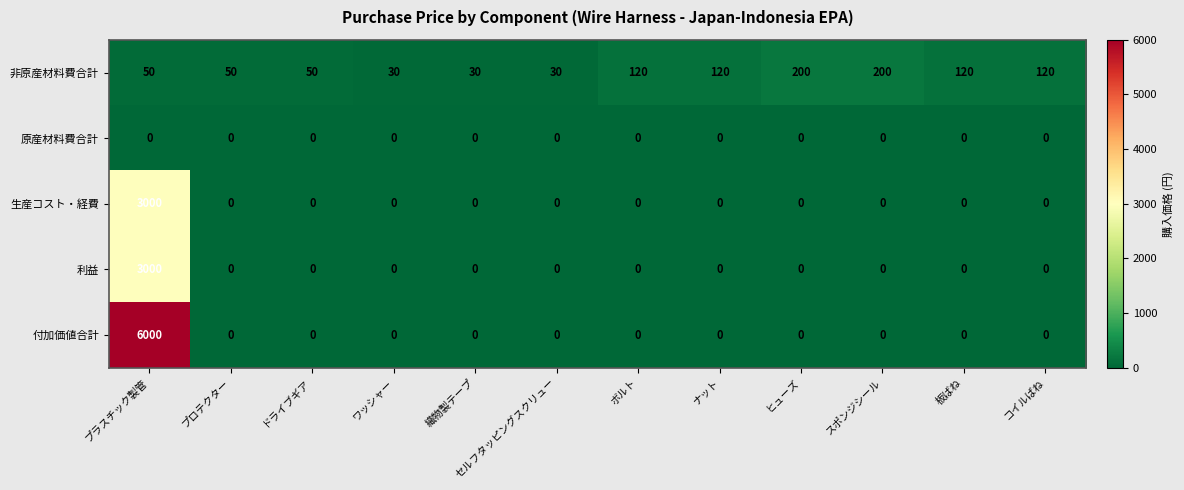

Which series has the largest total across all categories?

付加価値合計